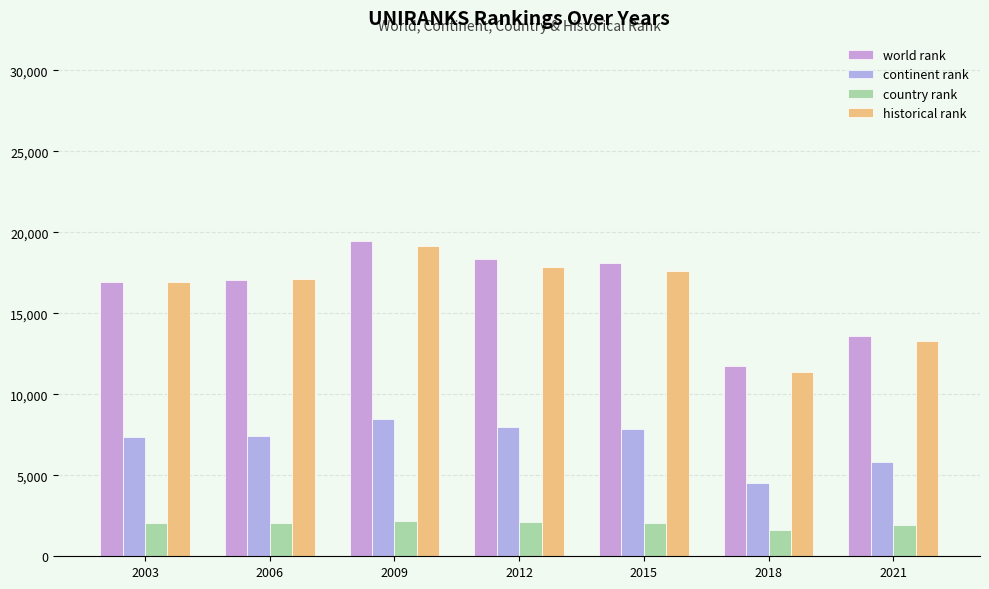

What is the minimum value shown in the chart?

1635